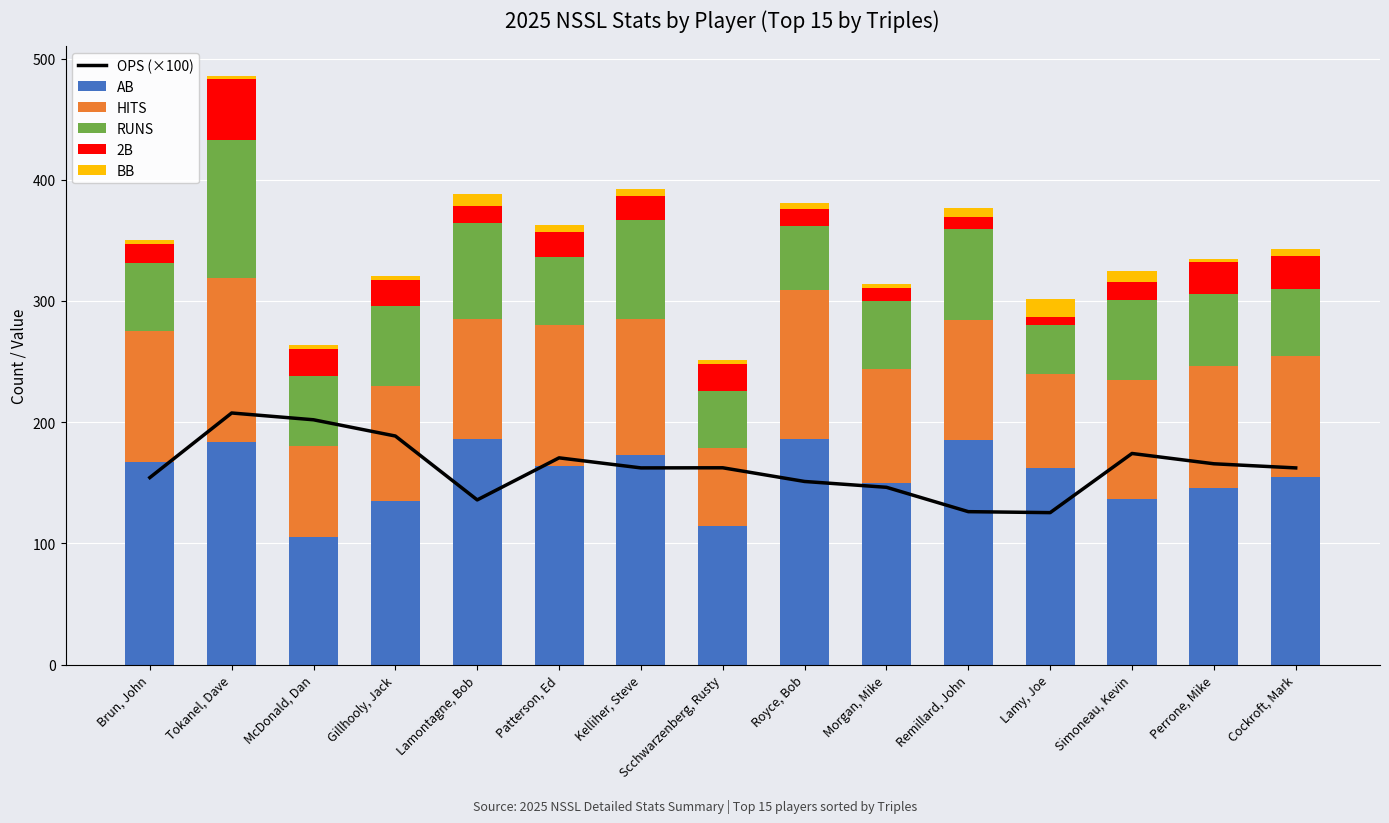

Read the 2B value at Royce, Bob.

14.0